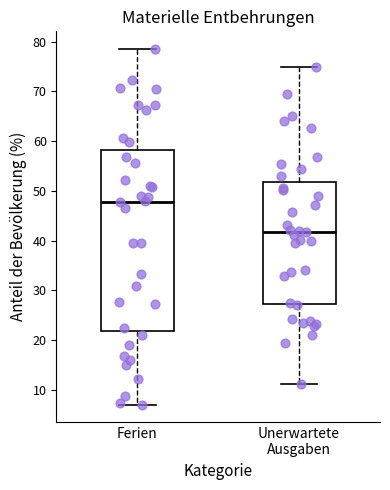

Comparing the boxes themselves (not the whiskers), which one is the tallest?

Ferien